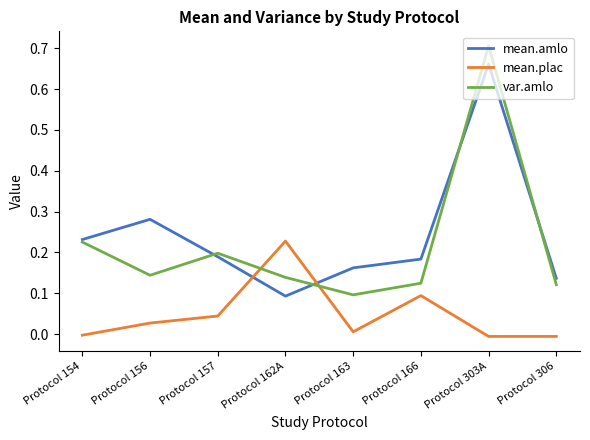

At which category does mean.plac reach its first local peak?

Protocol 162A